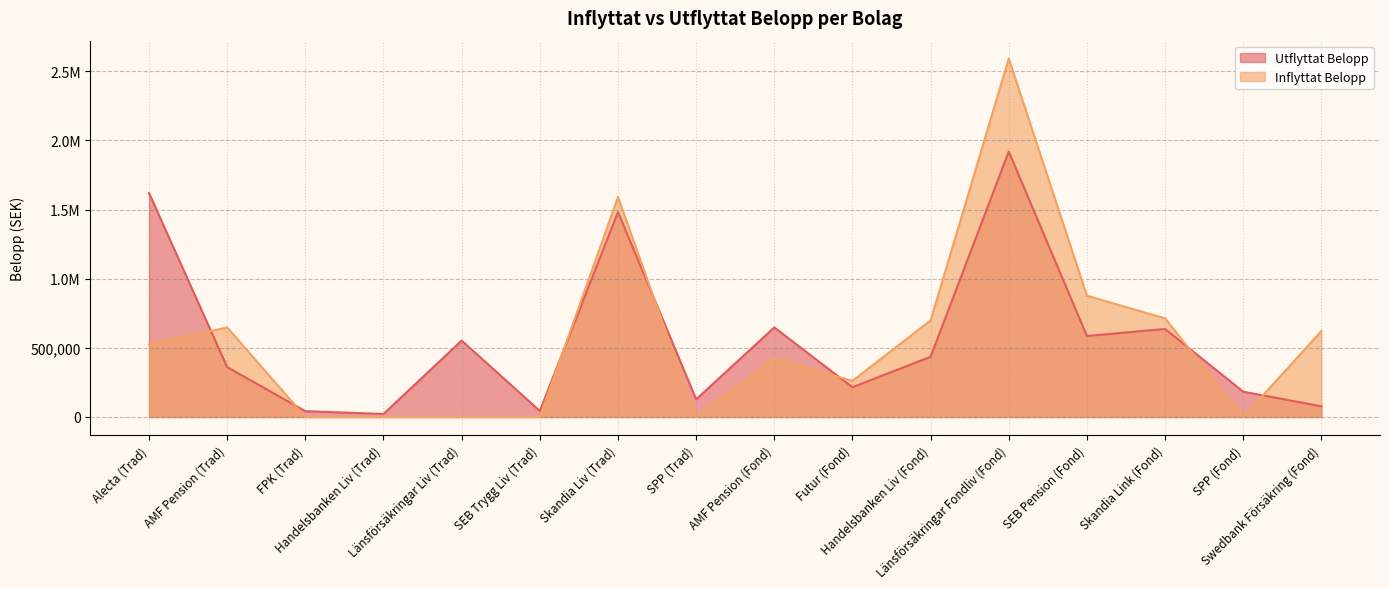

What is the sum of all Inflyttat Belopp values?

8949177.2